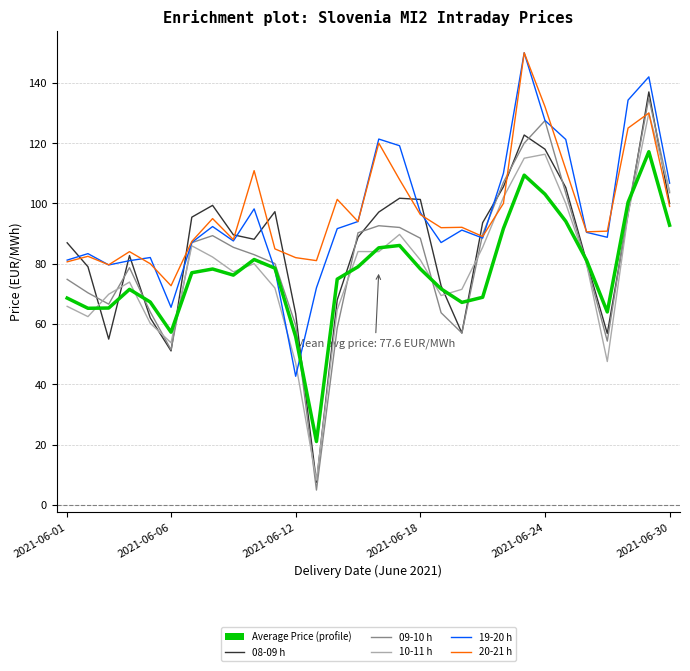

What is the minimum value shown in the chart?

4.9